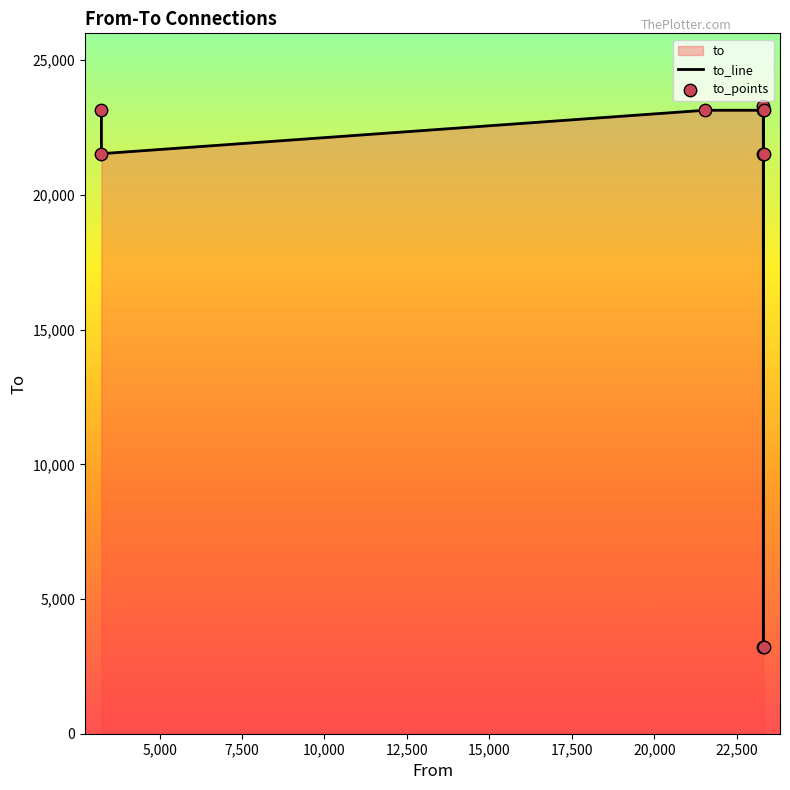

Which series contains the highest Y value?

to_line